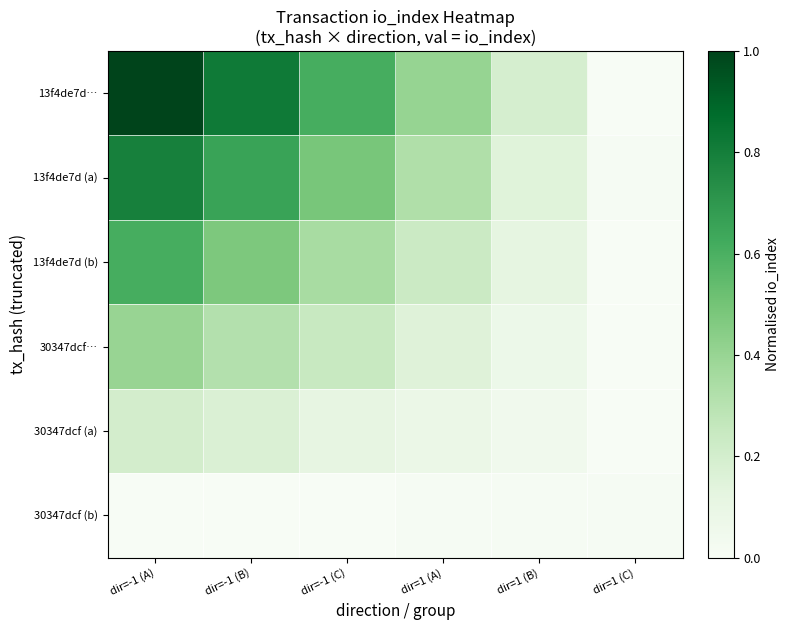

How many distinct data groups are displayed?

6